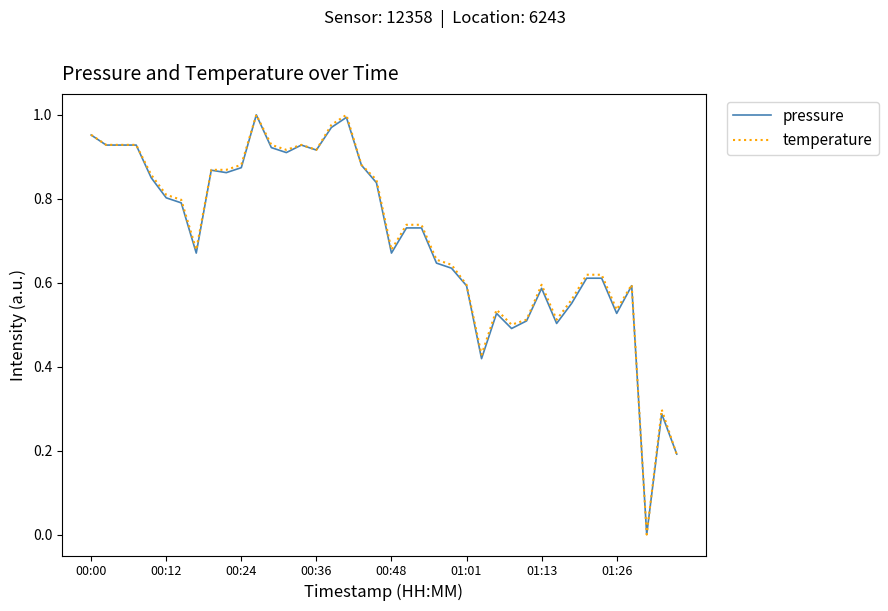

How many lines are shown in the chart?

2